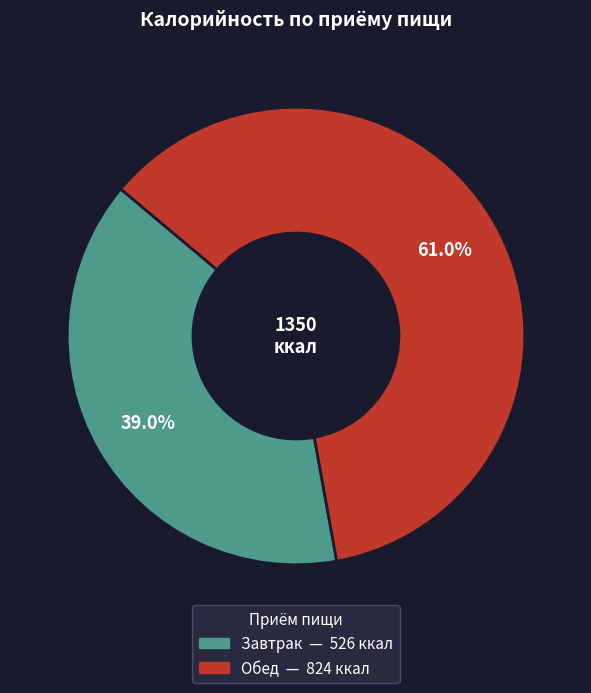

Is the sum of Обед and Завтрак greater than half?

Yes